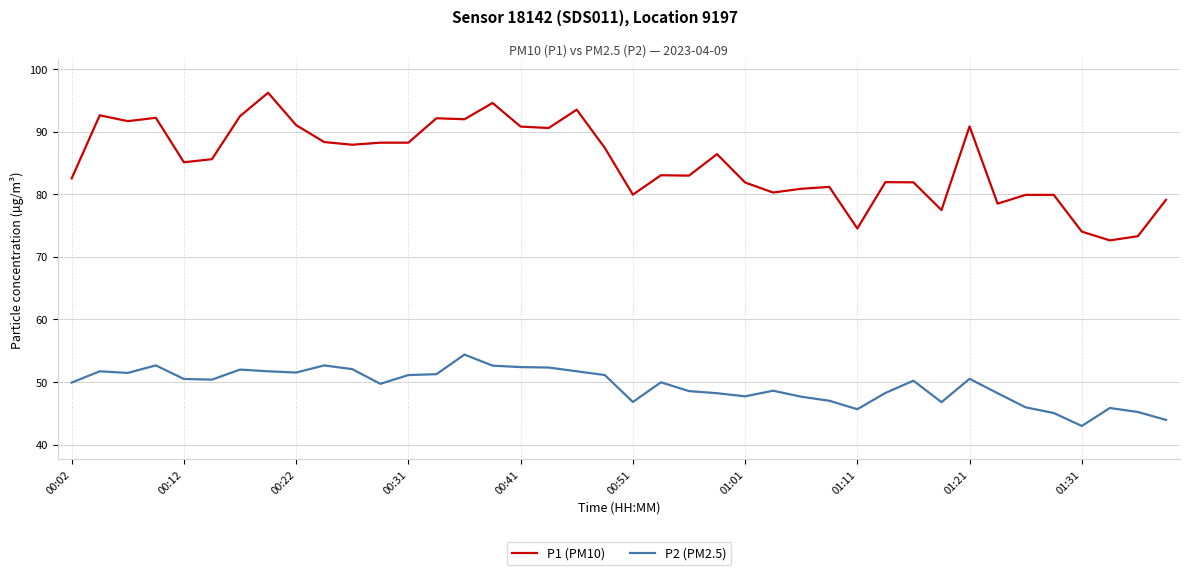

True or false: P1 (PM10) and P2 (PM2.5) cross at least once.

False